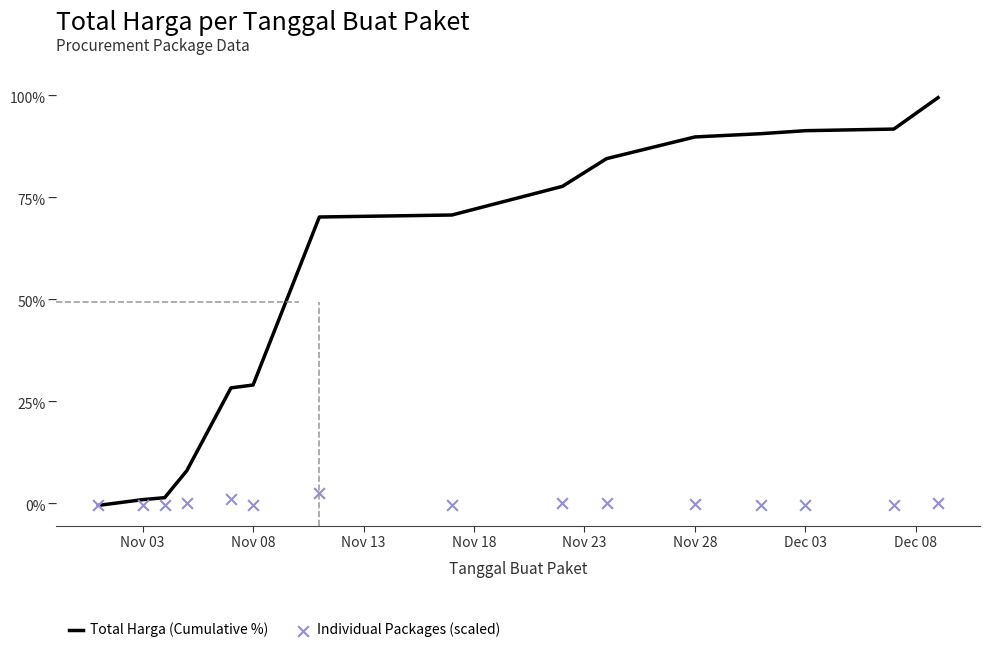

What are all the series names shown in the legend?

Total Harga (Cumulative %), Individual Packages (scaled)